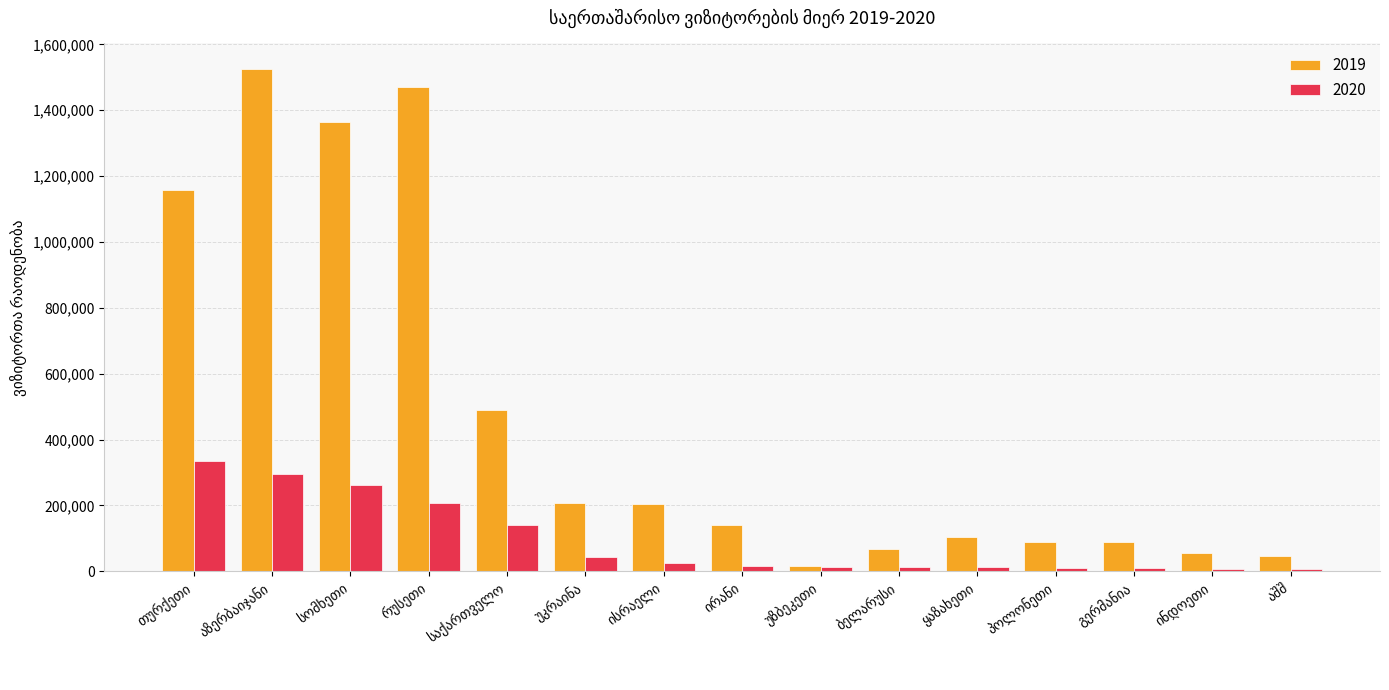

How many bars are there in total?

30